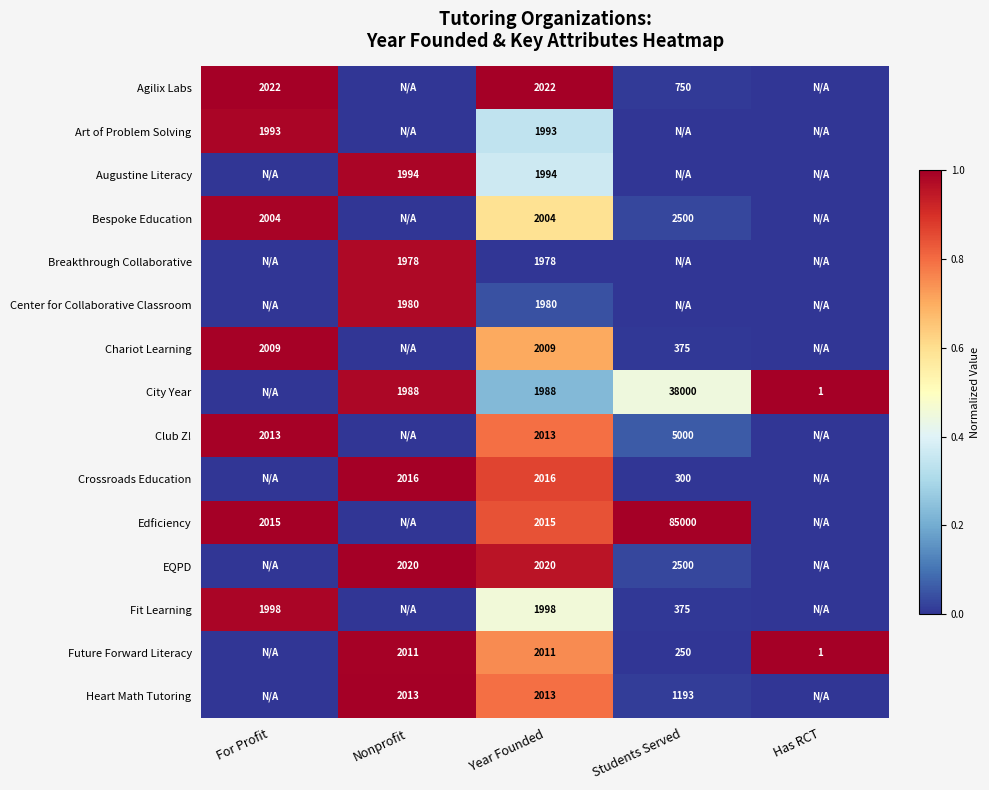

What is the total value across all series at For Profit?

7.0